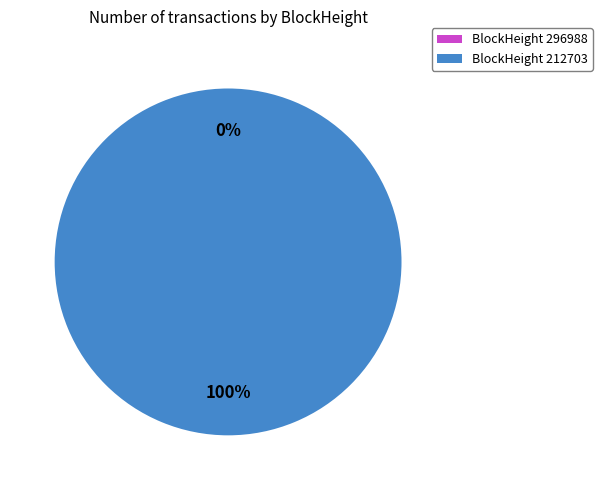

What percentage do 296988 and 212703 together represent?

100.0%